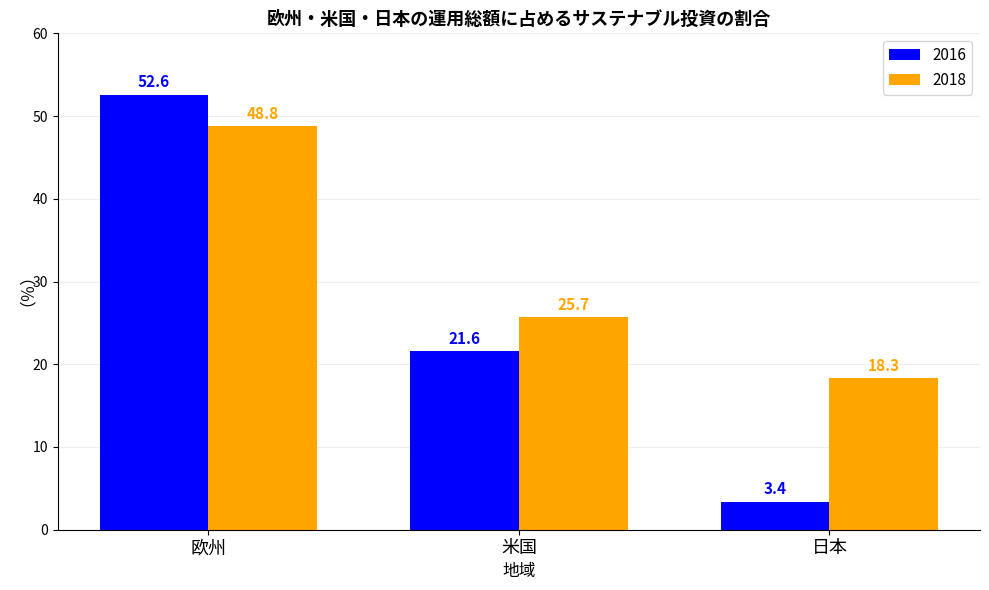

Which series has the widest spread of values?

2016